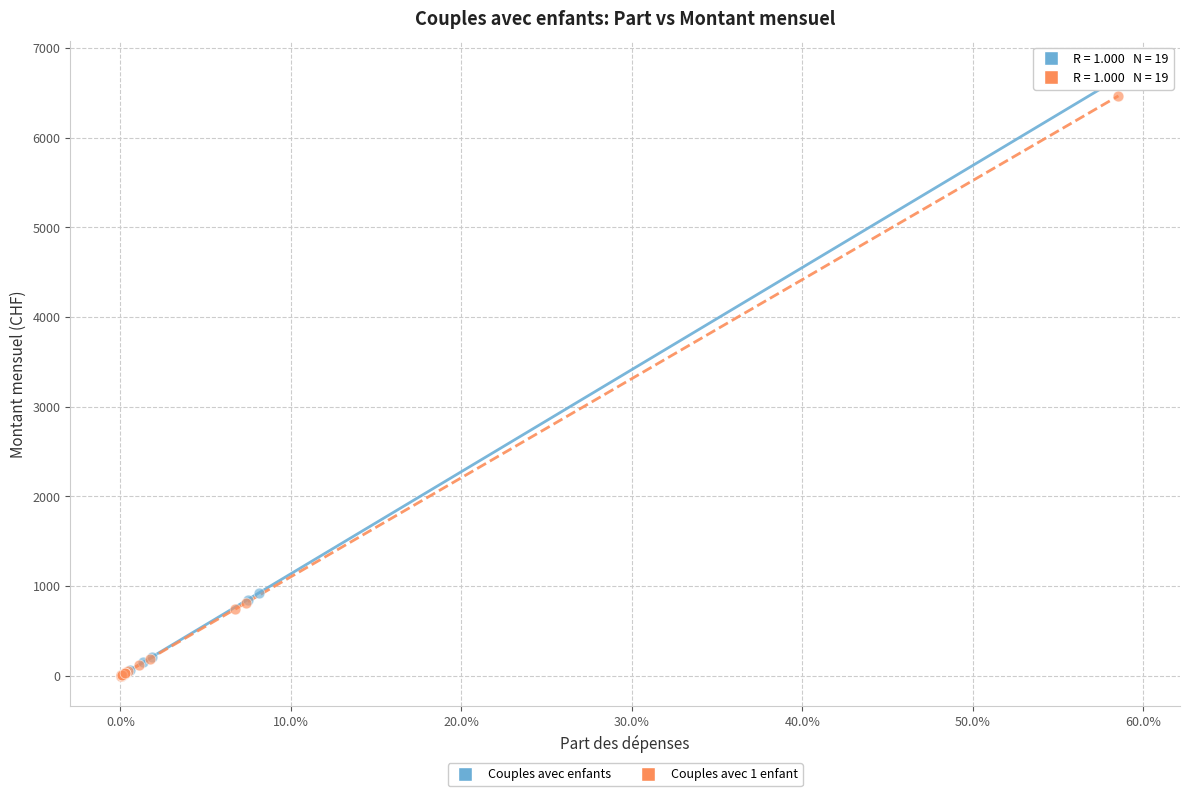

Which series has the largest Y range (max minus min)?

Couples avec enfants